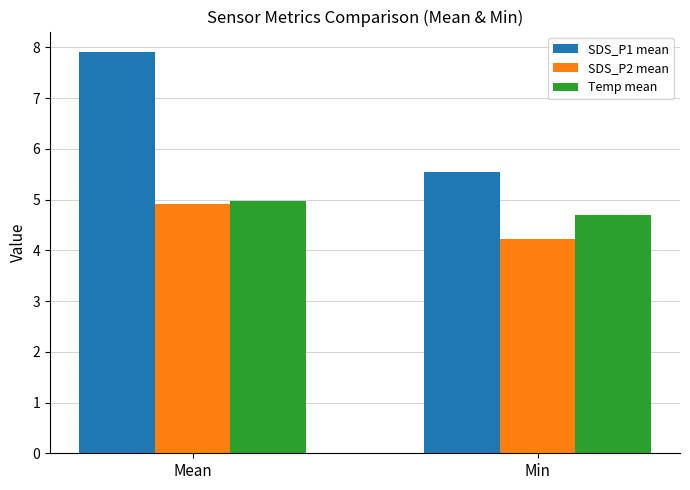

Which series has the largest total across all categories?

SDS_P1 mean